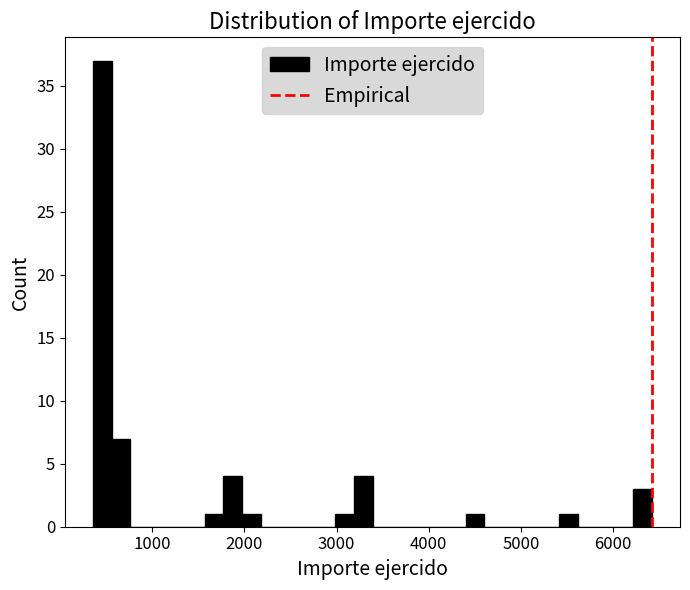

Read against the x-axis, roughly where is the centre of the tallest bar?

500